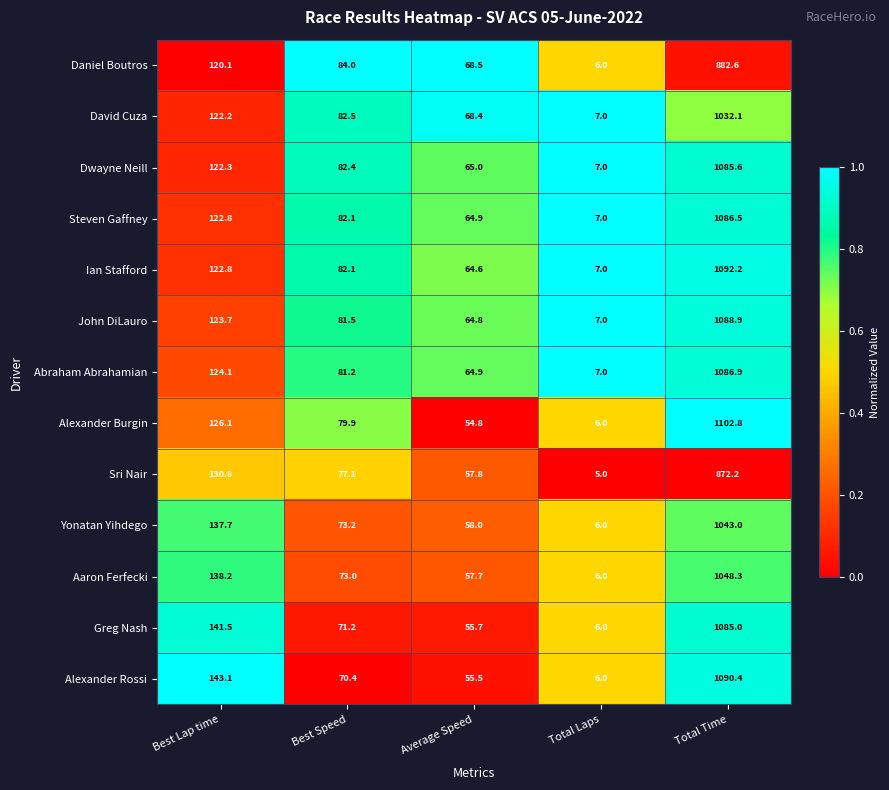

Which label corresponds to the smallest value in the chart?

Total Laps